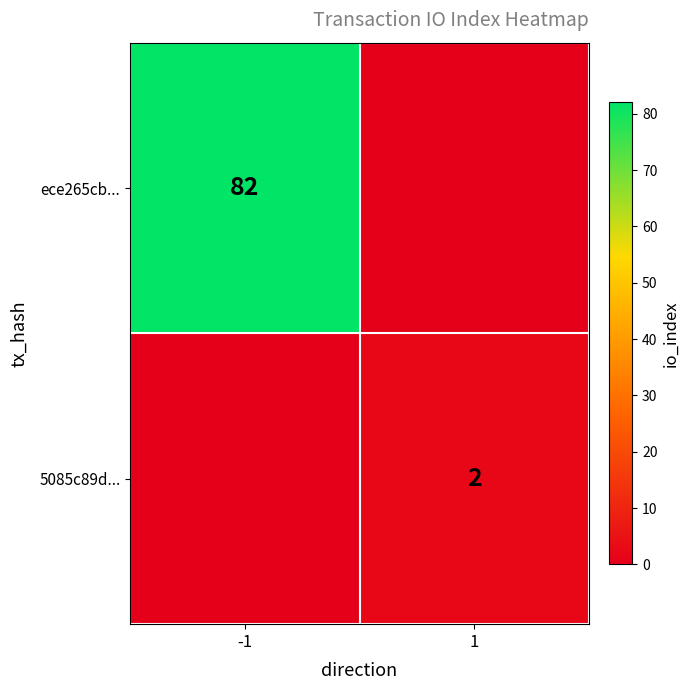

The ece265cb... series shows 82 at -1. True or false?

True